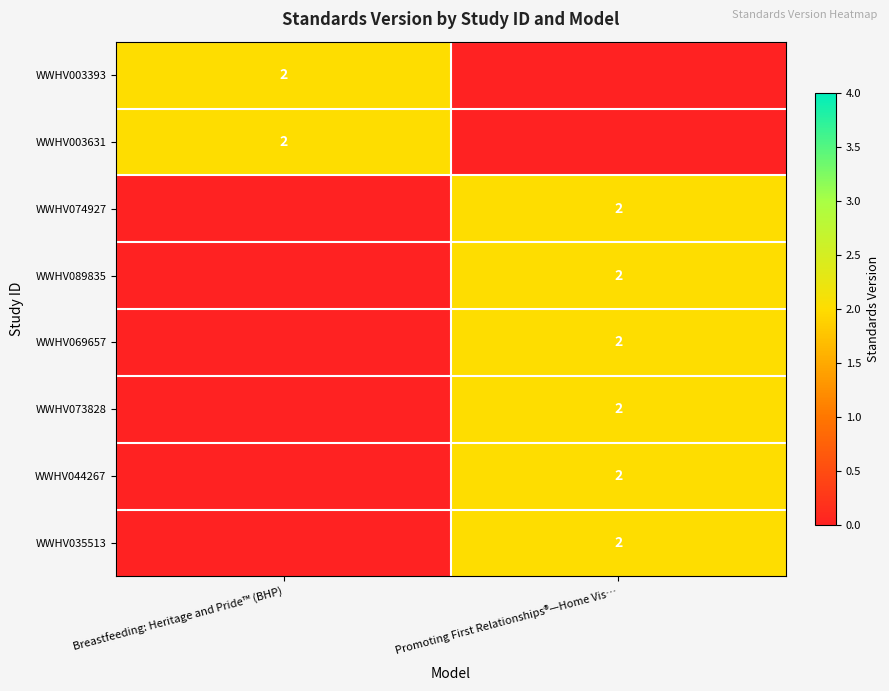

The WWHV069657 series shows 1 at Promoting First Relationships®—Home Vis…. True or false?

False